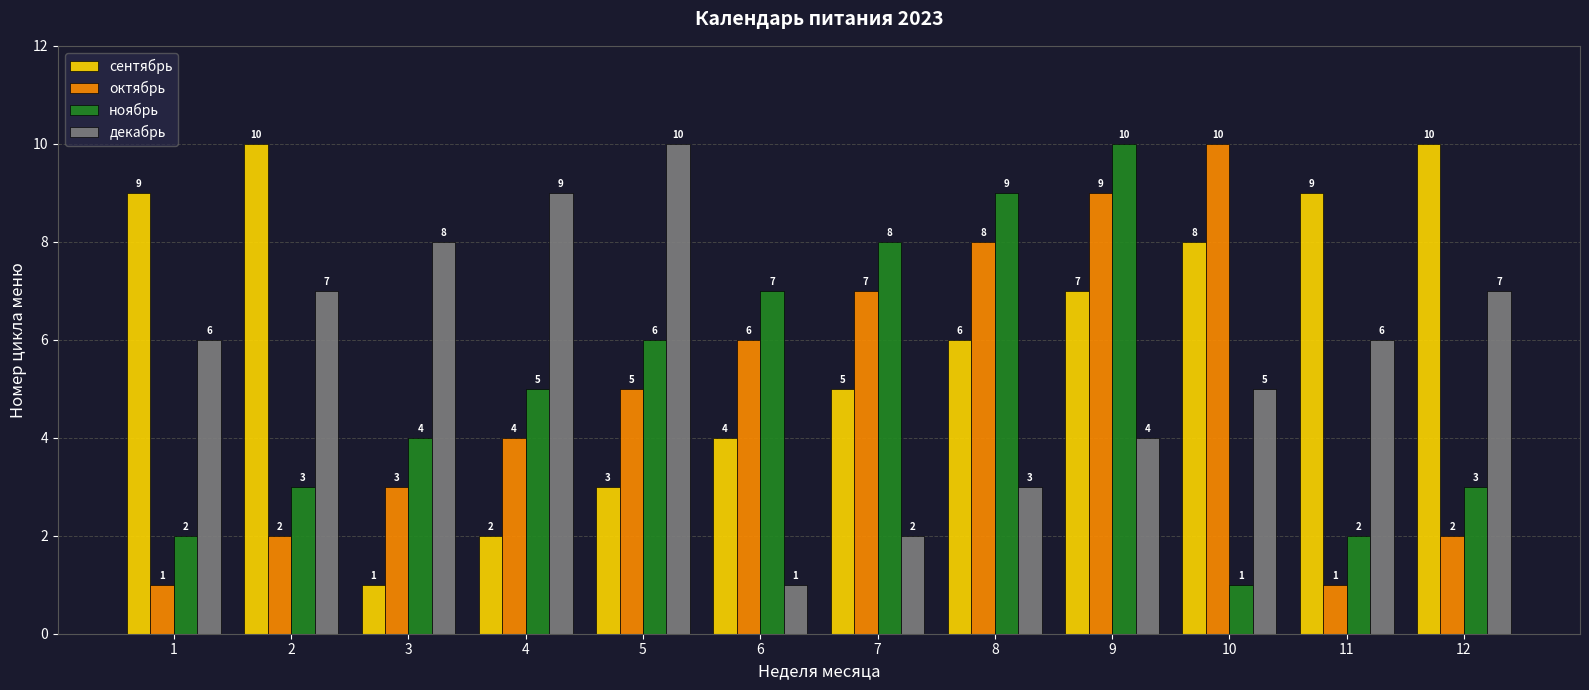

What is the value of the ноябрь bar at the 1st from the left?

2